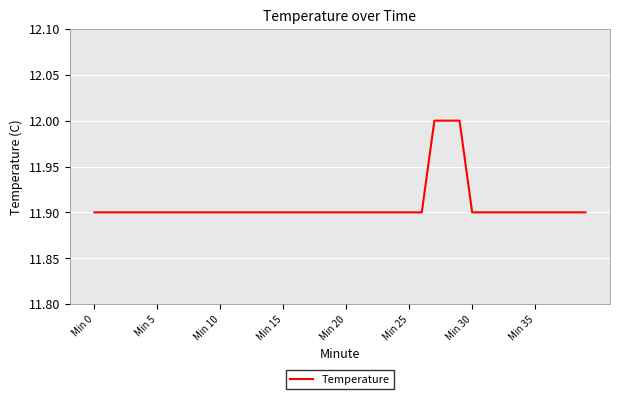

What is the minimum value shown in the chart?

11.9